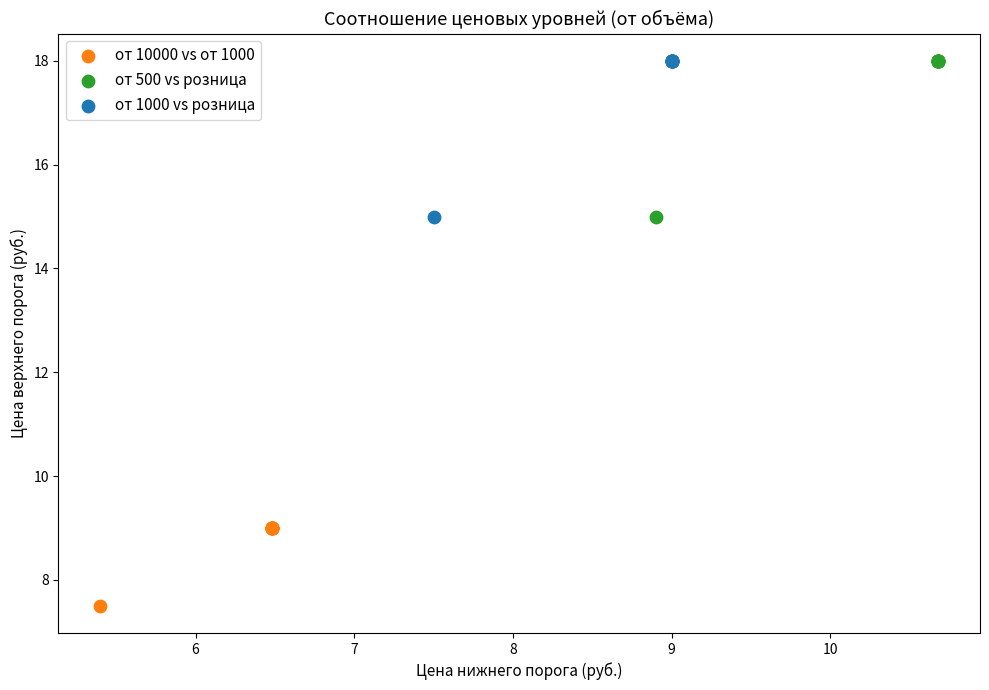

Which series reaches the minimum Y coordinate?

от 10000 vs от 1000